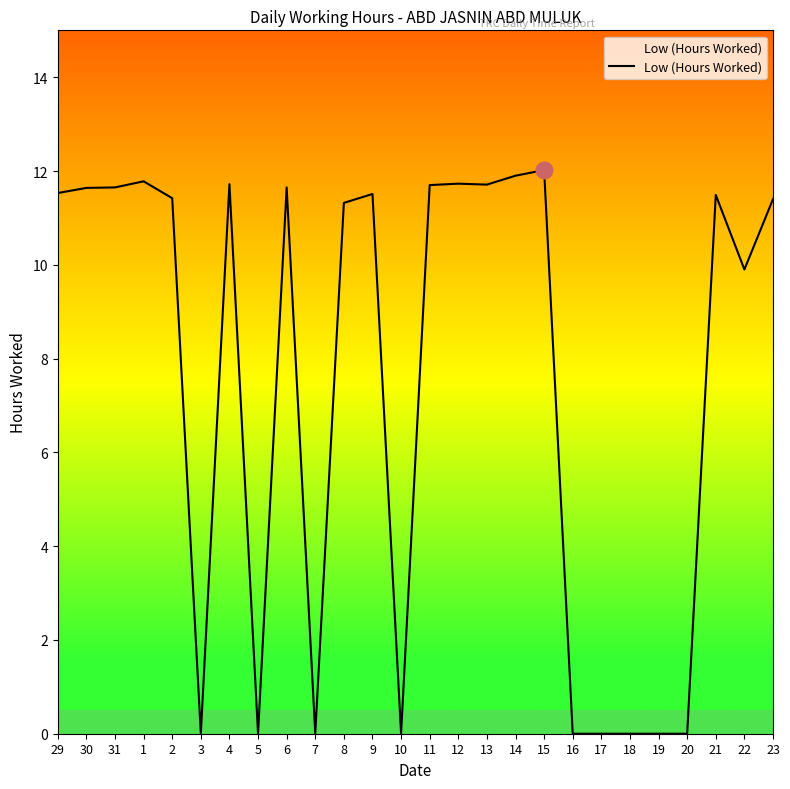

Between 31 and 22, which is larger?

31